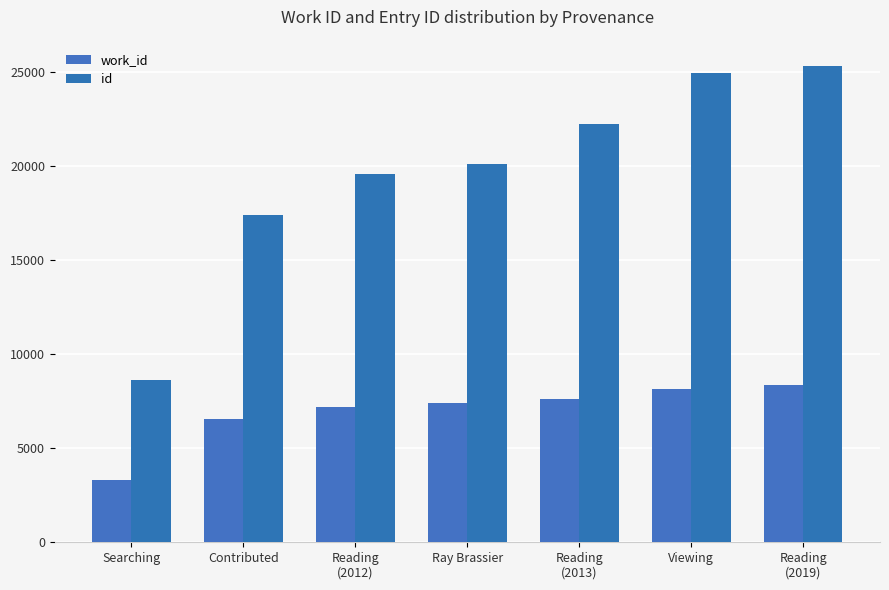

Which series has the widest spread of values?

id